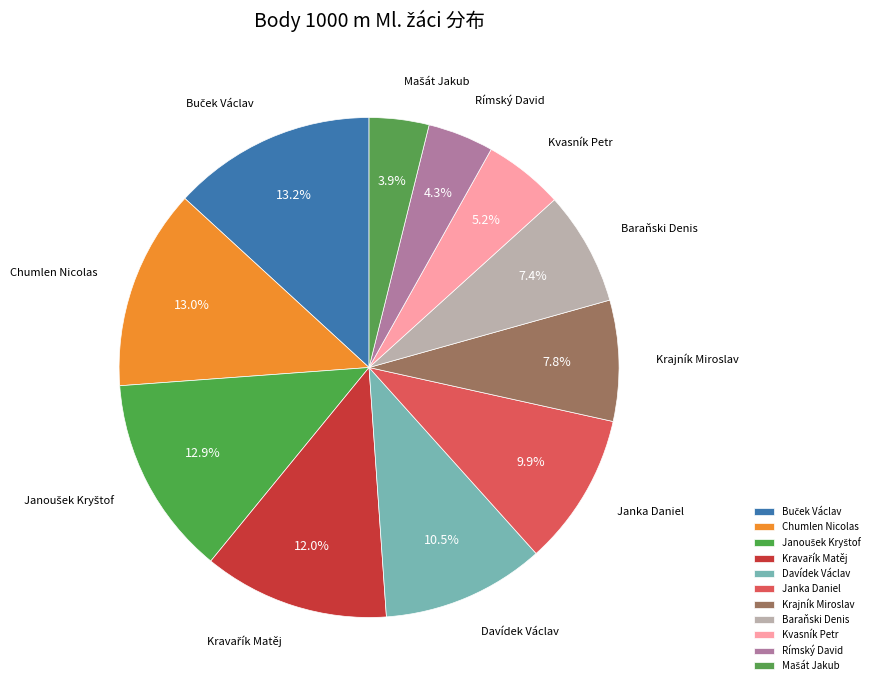

What portion of the pie excludes Chumlen Nicolas?

87.0%